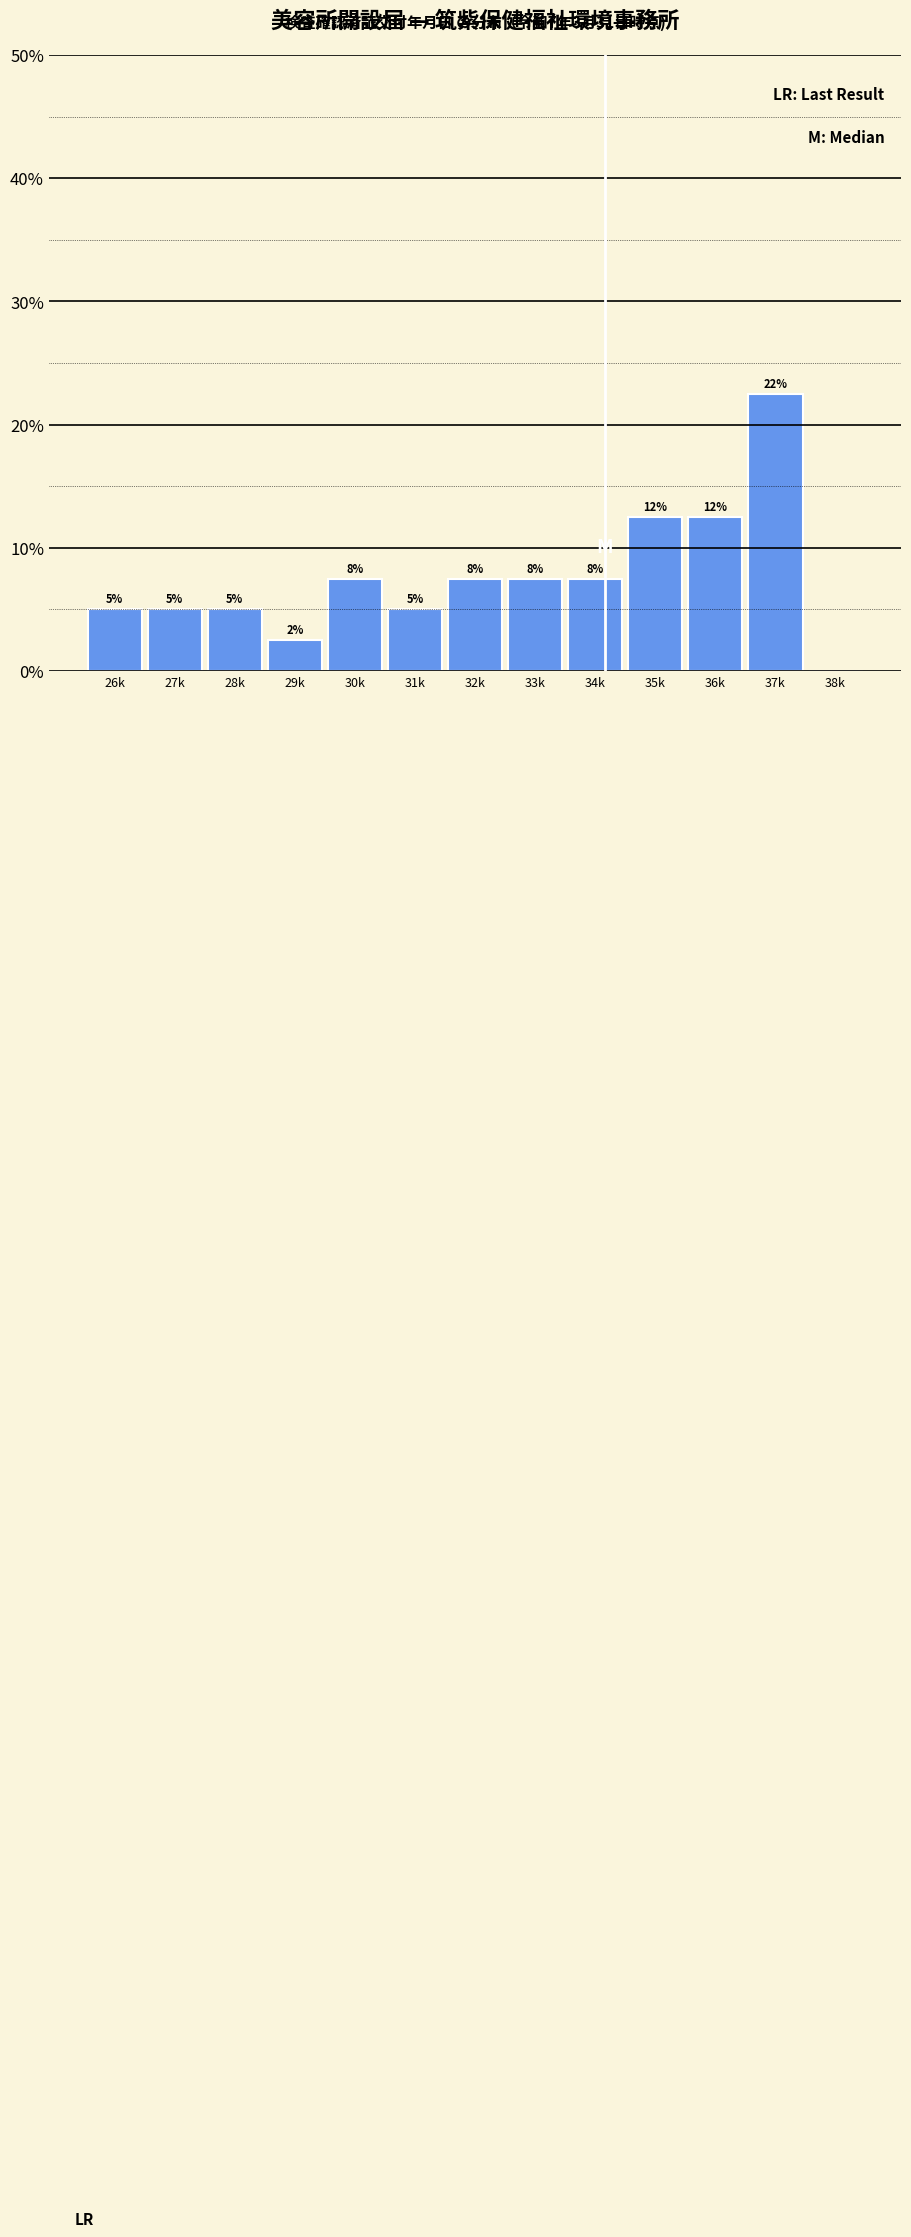

Are the bars horizontal?

No